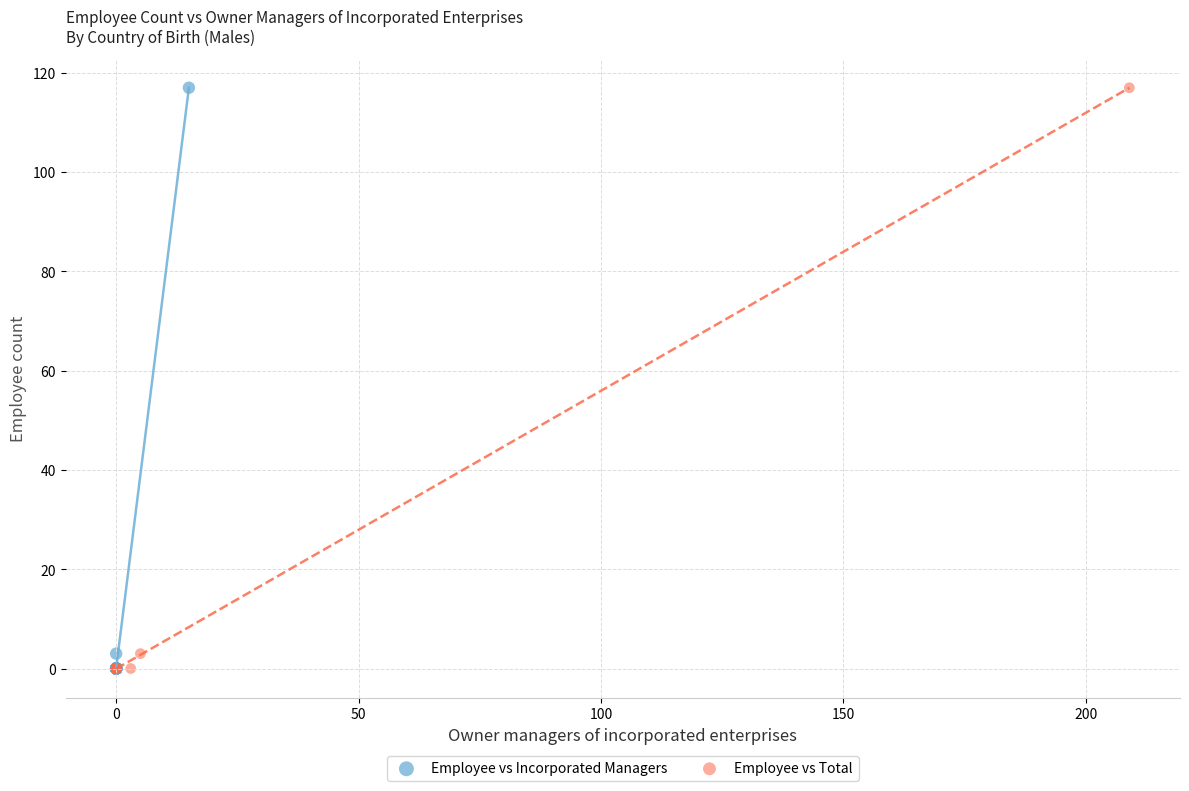

What are all the series names shown in the legend?

Employee vs Incorporated Managers, Employee vs Total